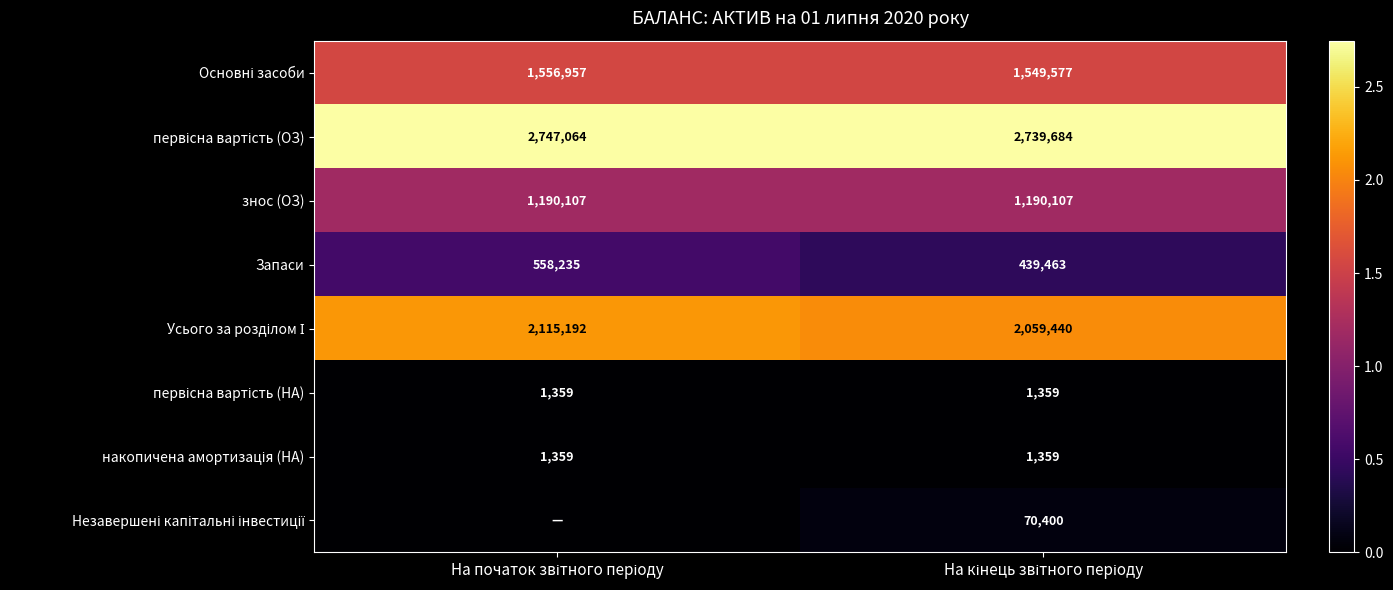

What is the sum of all Запаси values?

997698